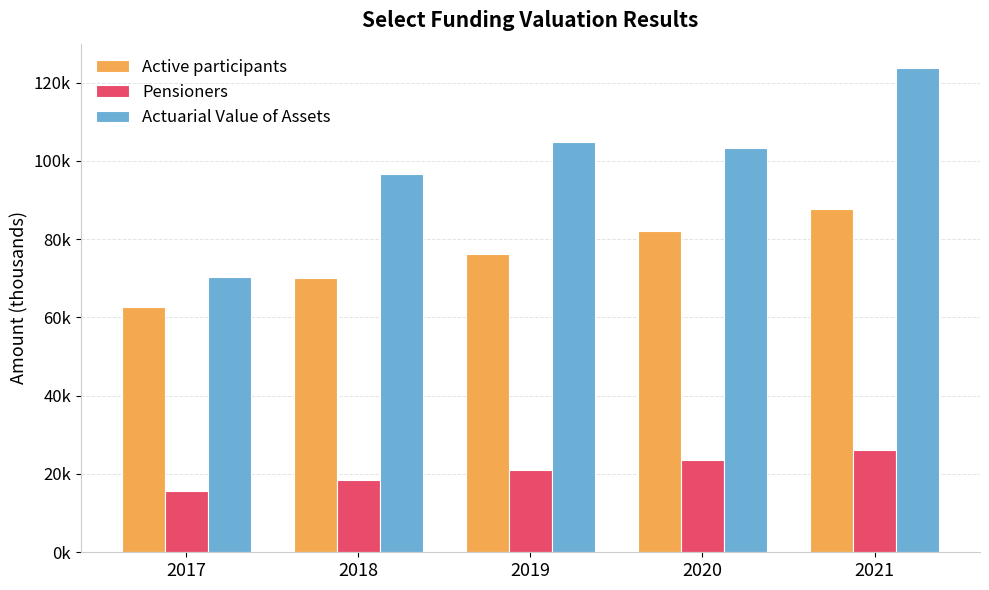

What are all the series names shown in the legend?

Active participants, Pensioners, Actuarial Value of Assets